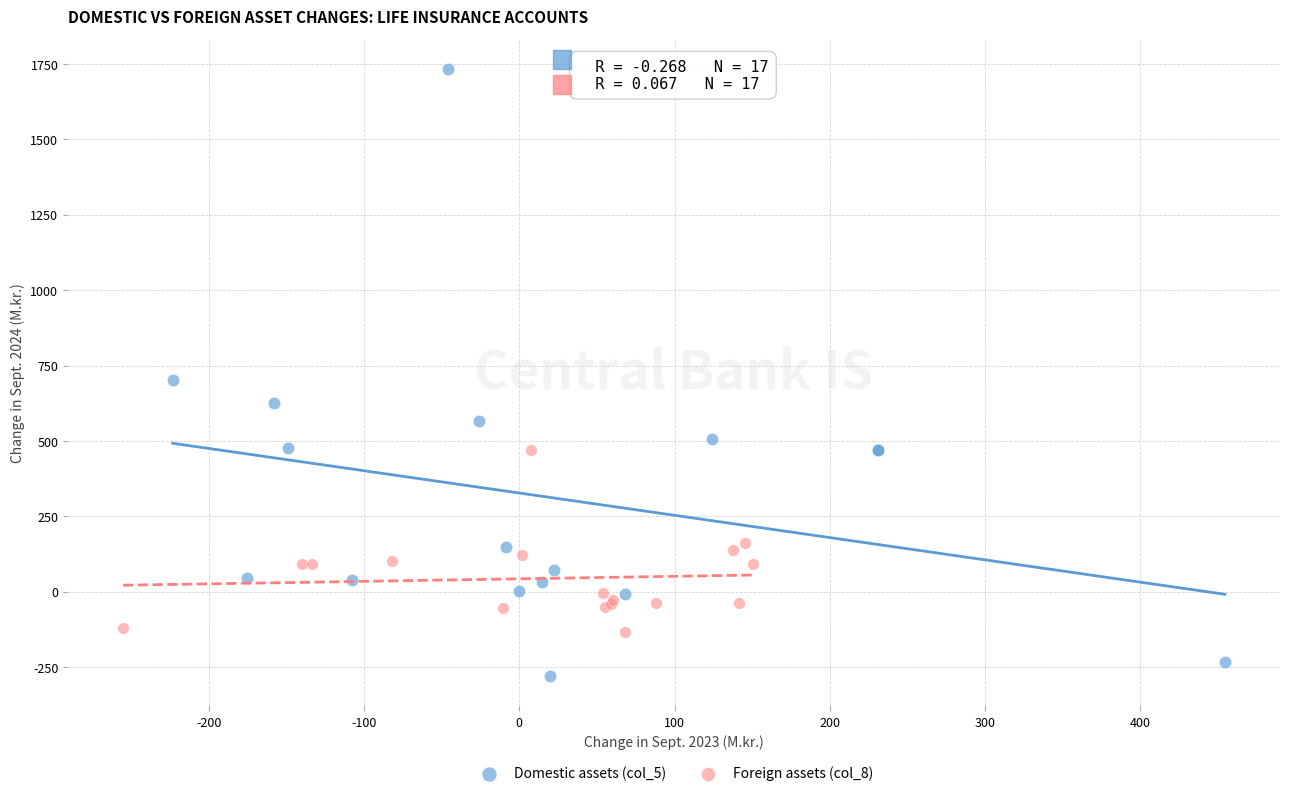

Which series contains the lowest Y value?

Domestic assets (col_5)